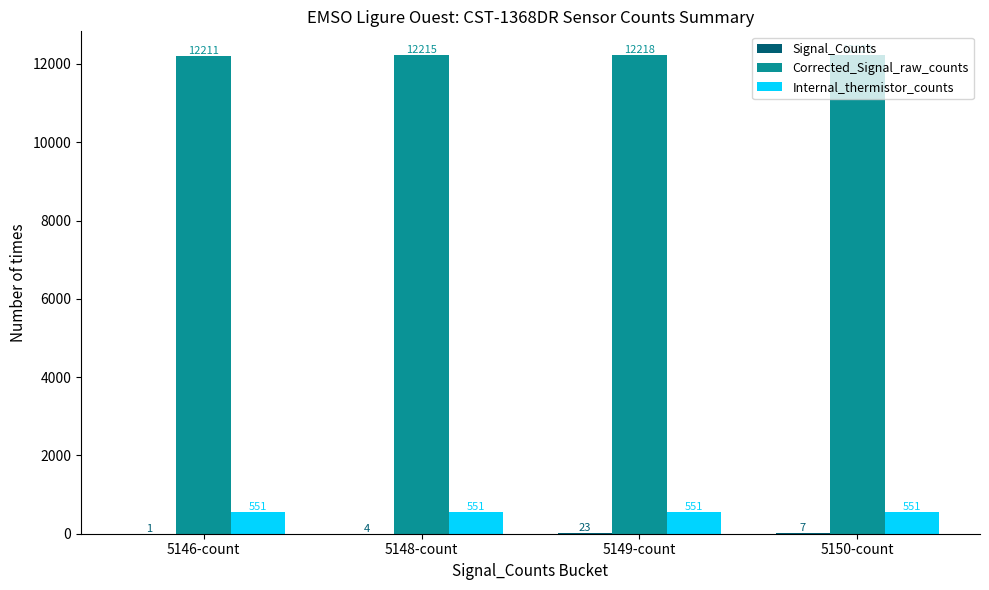

What is the total value across all series at 5149-count?

12792